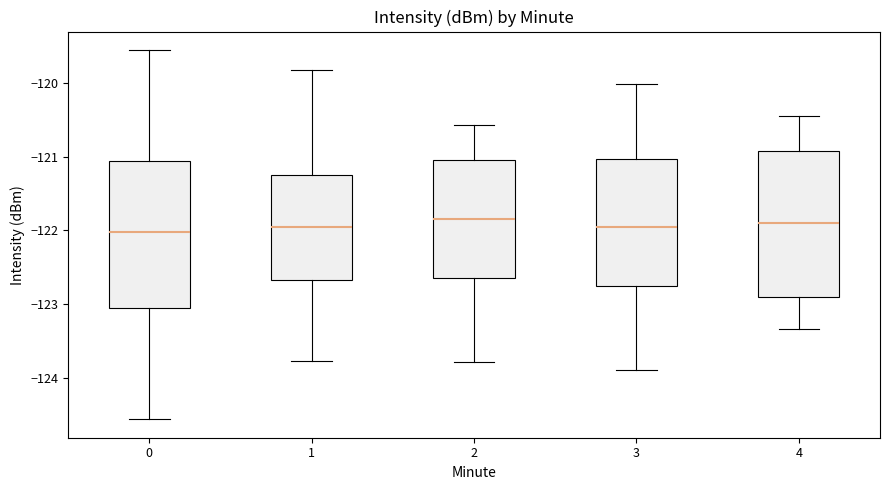

Reading left to right, transcribe this box plot: for each box, give where its median line is, the range the box spans, and where its two whiskers end, as read against the y-axis. The values are not printed on the chart, so give them approximately, as read against the axis.

0: median -122.0, box -123.1 to -121.1, whiskers -124.6 to -119.6
1: median -122.0, box -122.7 to -121.2, whiskers -123.8 to -119.8
2: median -121.8, box -122.7 to -121.0, whiskers -123.8 to -120.6
3: median -122.0, box -122.8 to -121.0, whiskers -123.9 to -120.0
4: median -121.9, box -122.9 to -120.9, whiskers -123.3 to -120.5